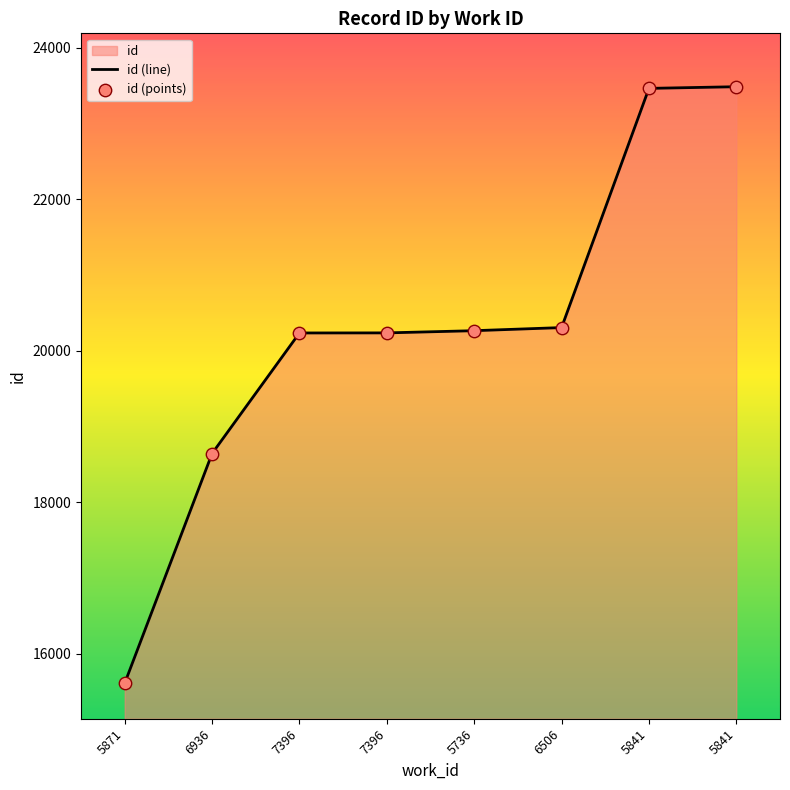

Which series contains the lowest Y value?

id (line)